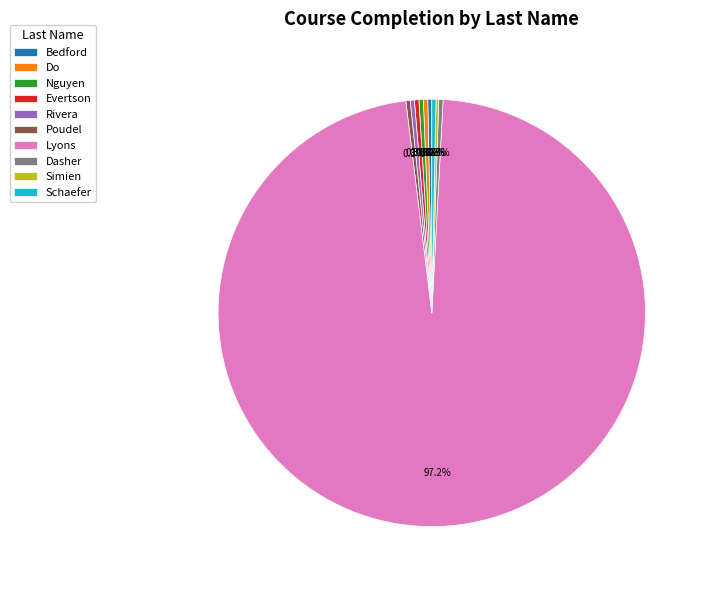

Which has a higher value, Do or Lyons?

Lyons